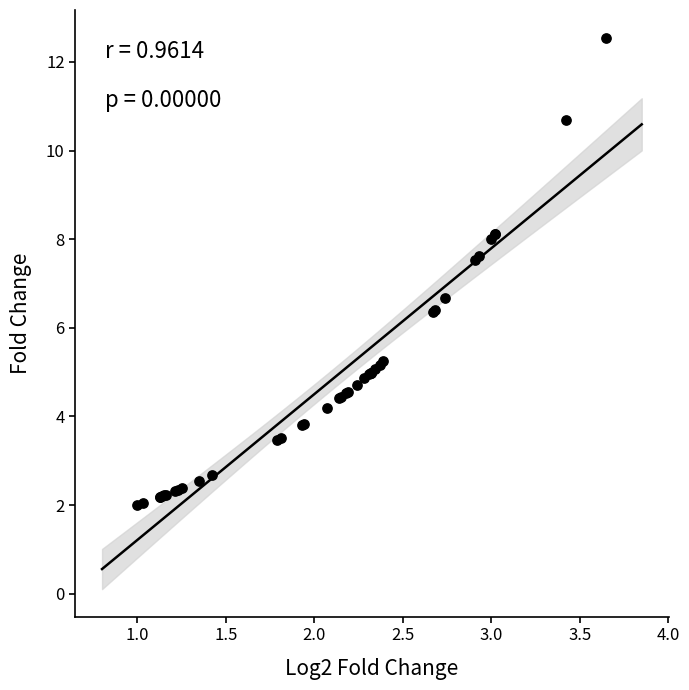

What Y value in the scatter plot is closest to 7?

6.7